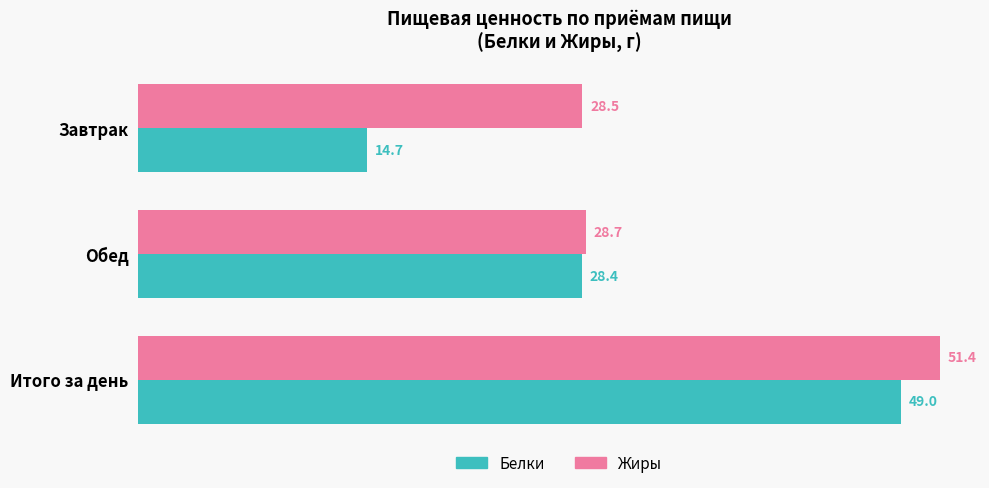

The Жиры series shows 28.5 at Завтрак. True or false?

True